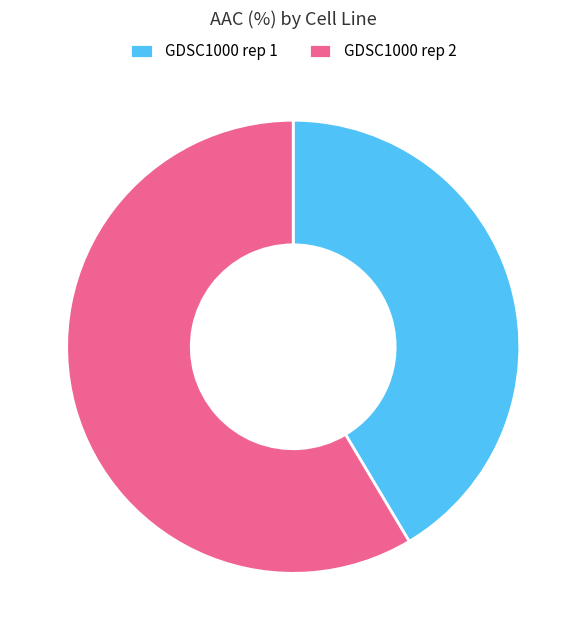

Rank the categories by value from highest to lowest.

GDSC1000 rep 2, GDSC1000 rep 1